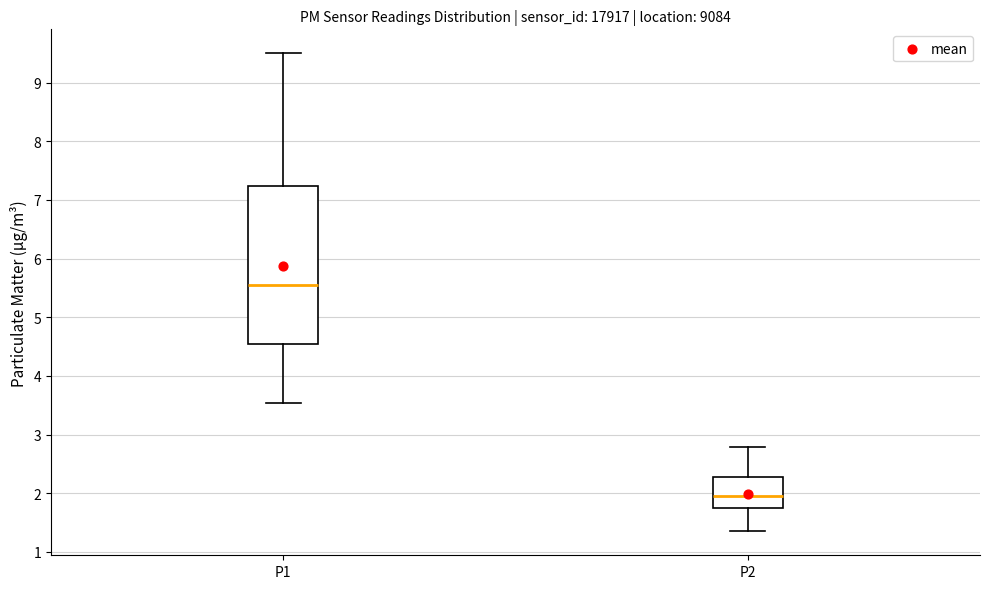

Which box's median line is the lowest?

P2